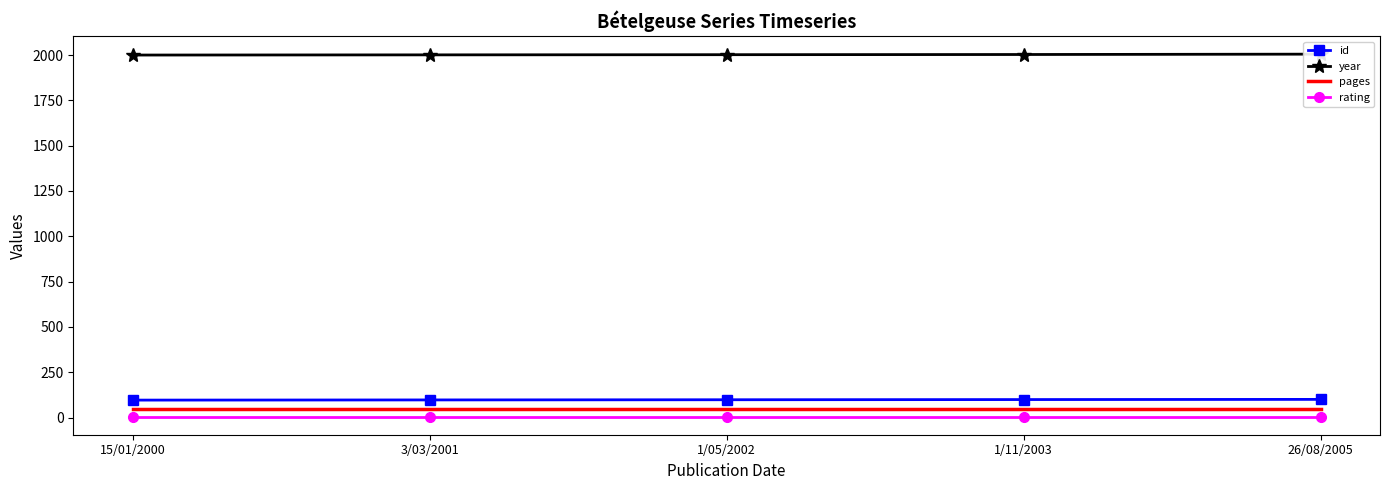

Is it true that year equals 3506 at 26/08/2005?

False